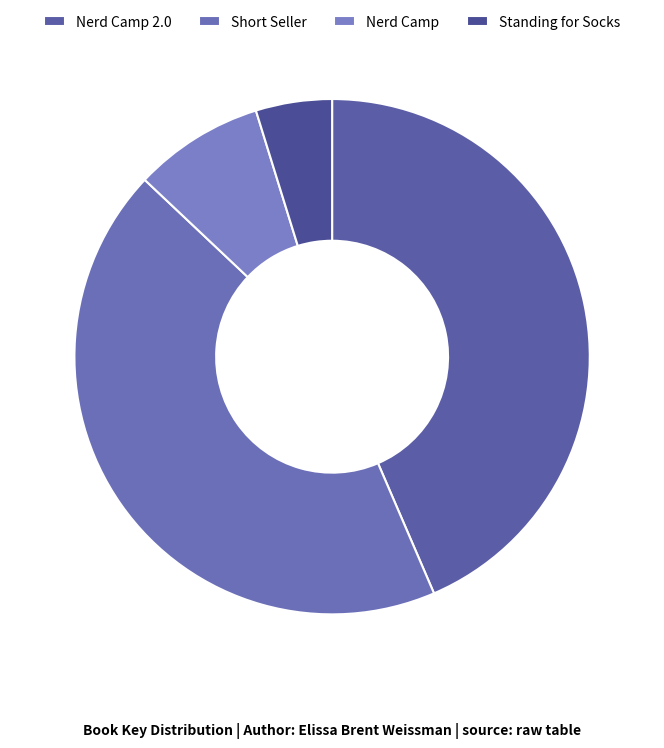

To the nearest percent, what is the average slice percentage?

25%